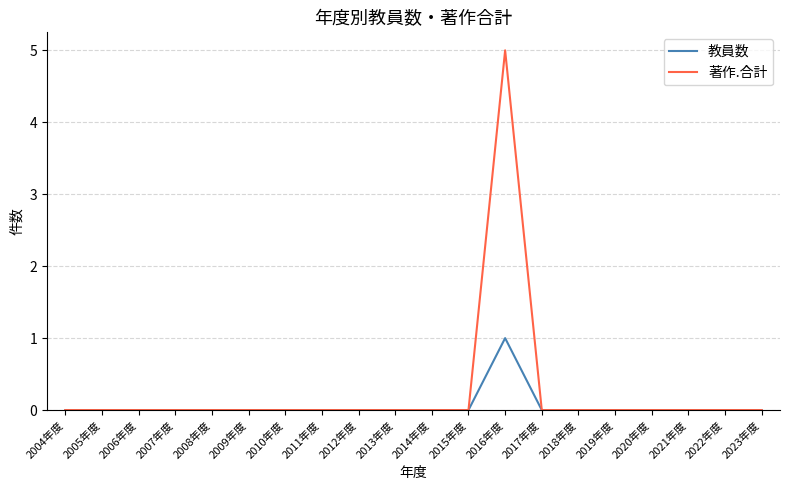

What position from the left is 2006年度?

3